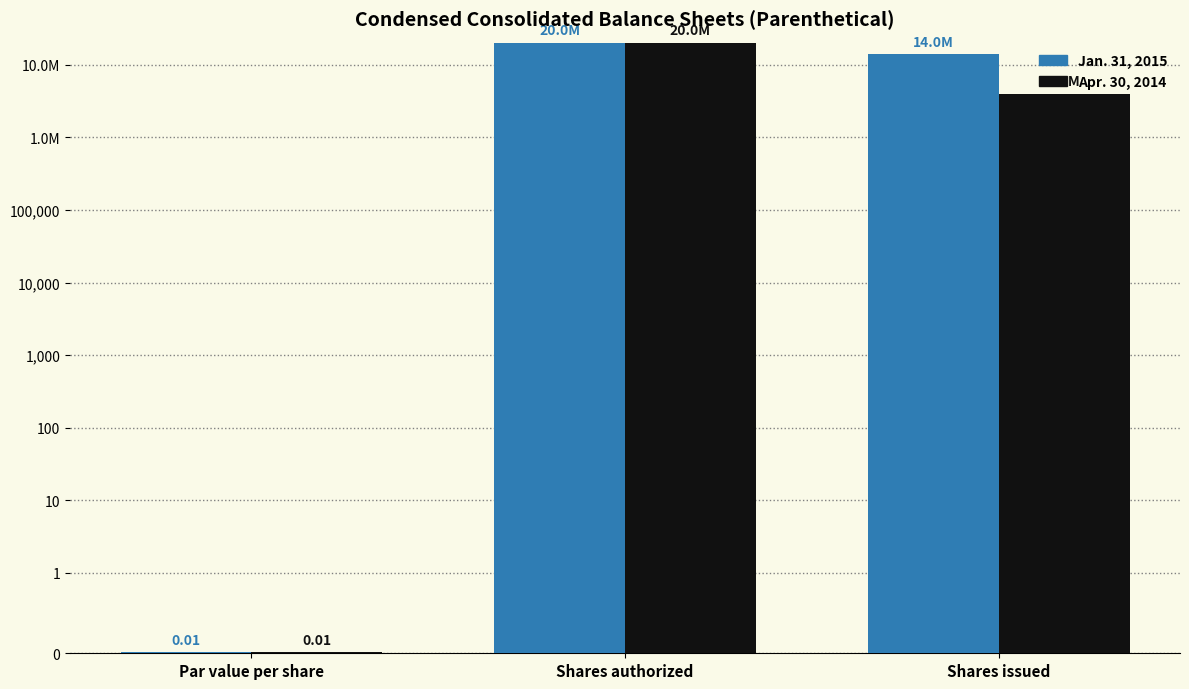

What are all the series names shown in the legend?

Jan. 31, 2015, Apr. 30, 2014